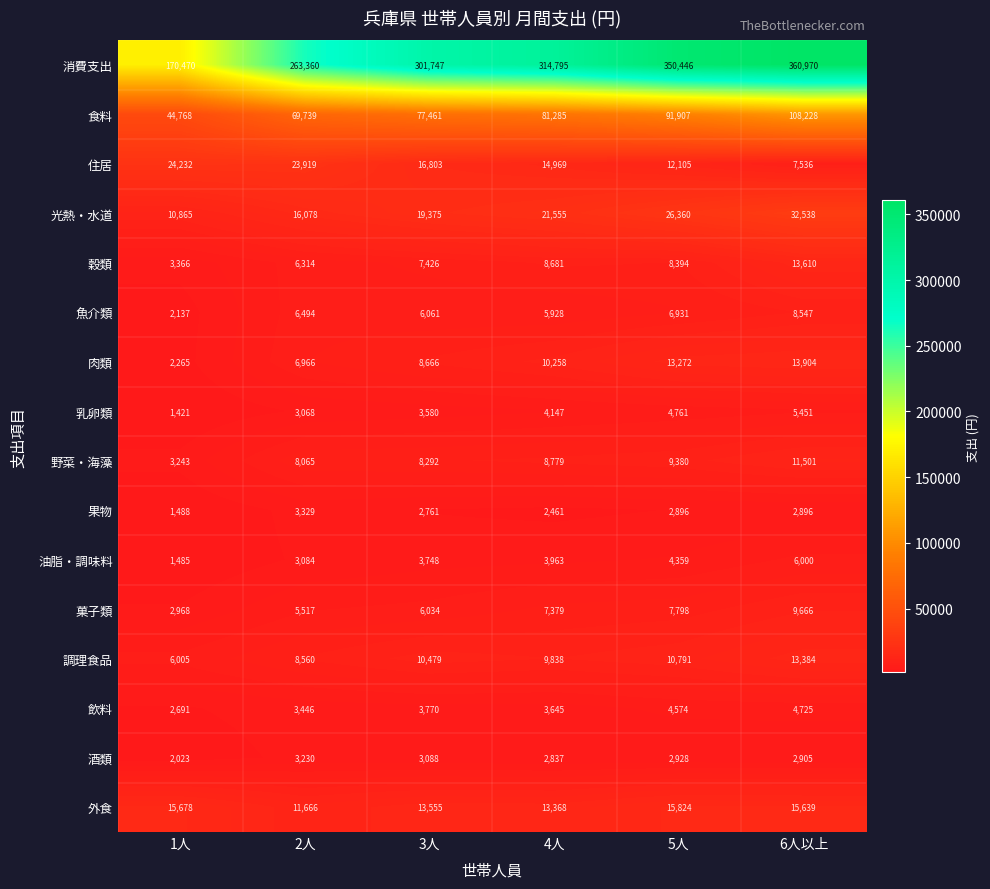

What is the maximum value for 野菜・海藻?

11501